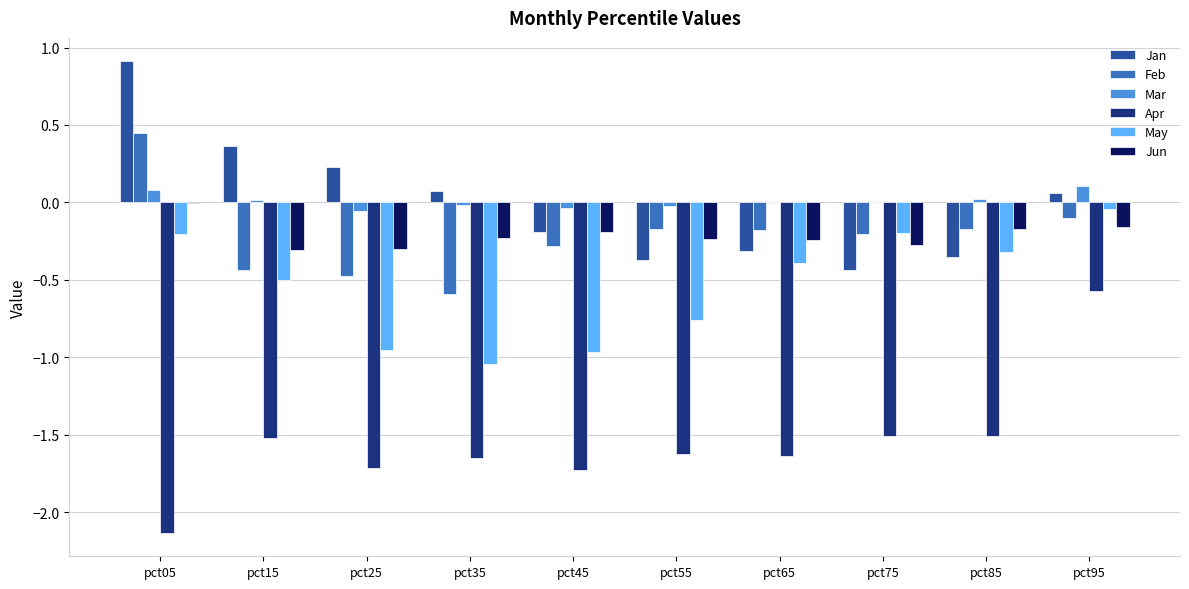

What is the total value across all series at pct75?

-2.6